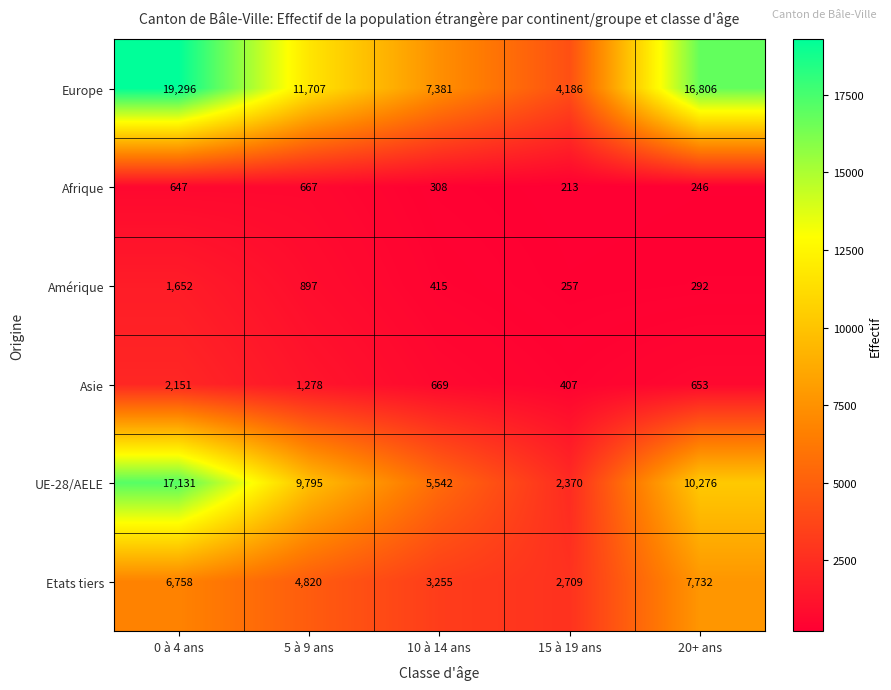

Is it true that Europe equals 11707 at 5 à 9 ans?

True